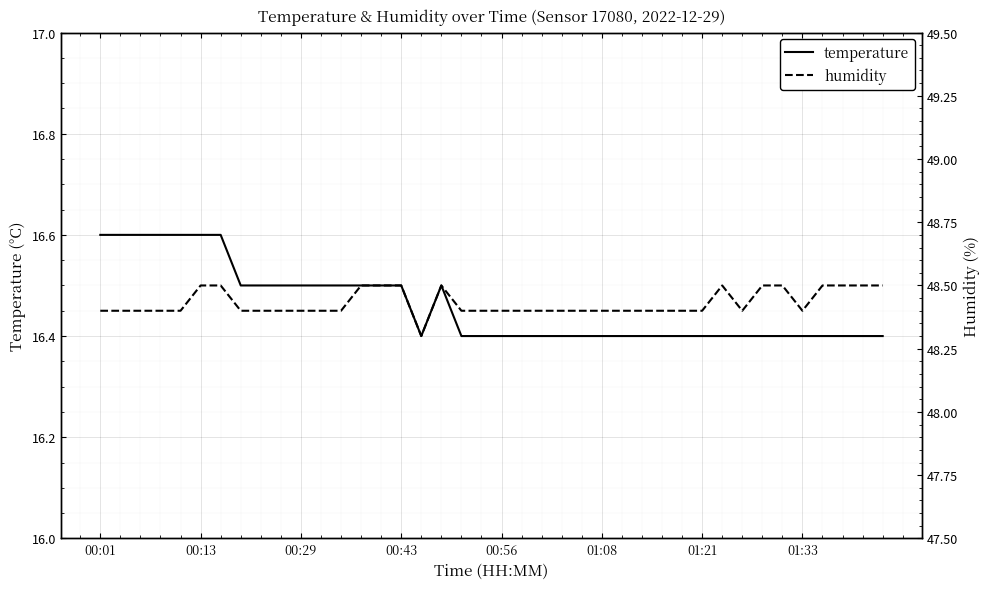

At how many categories does at least one series exceed 45?

40